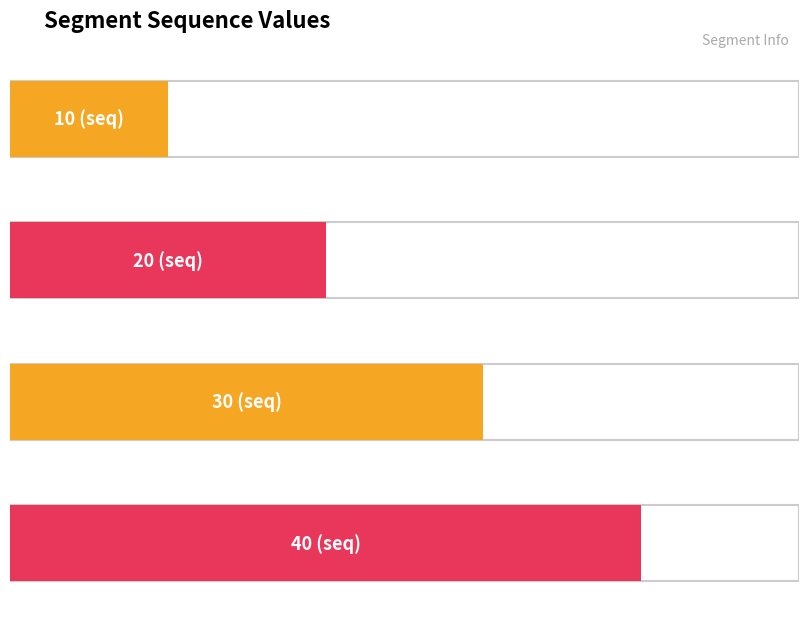

What is the difference between the maximum and minimum values?

30